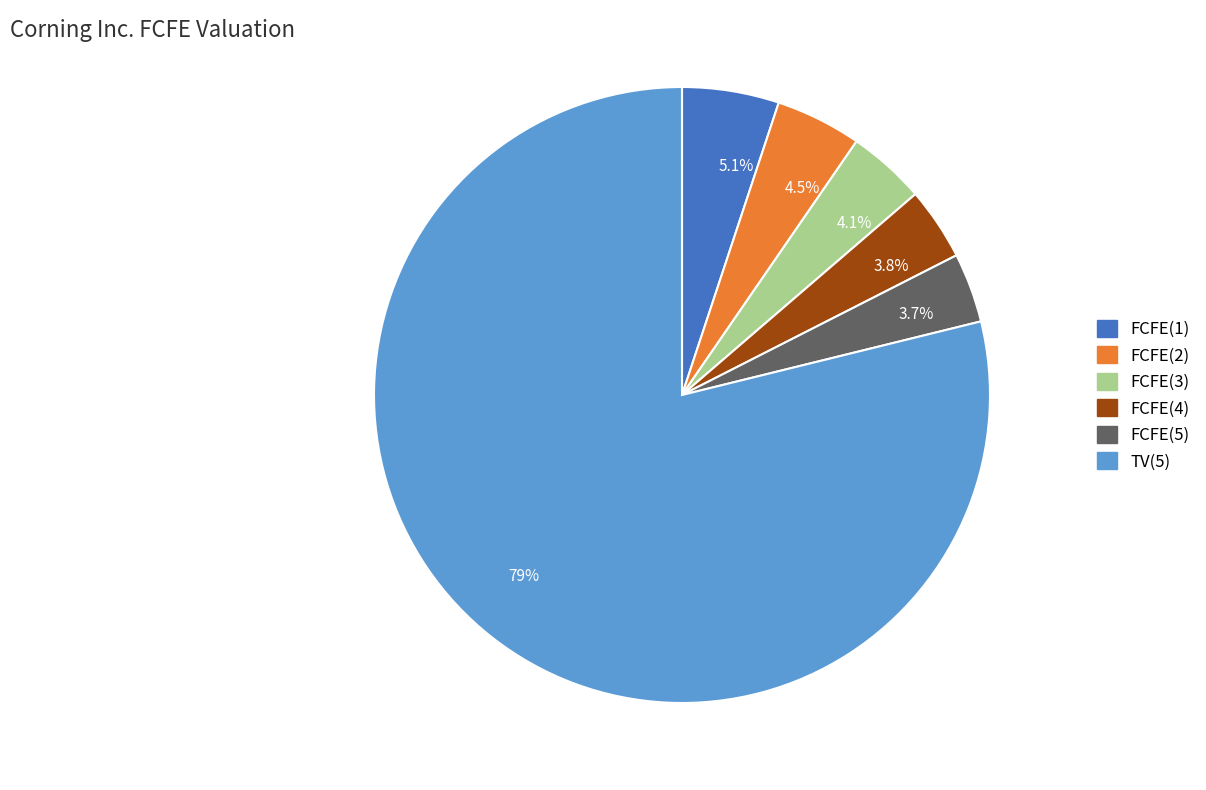

What portion of the pie excludes 4.5%?

95.5%